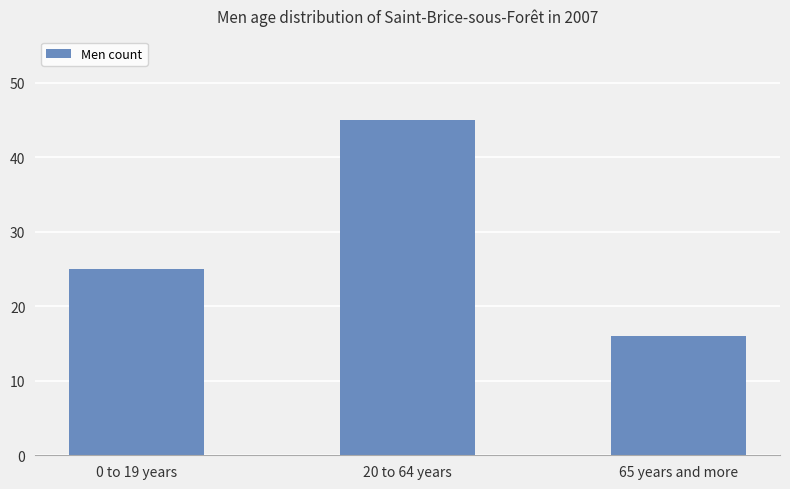

Is it true that the value at 0 to 19 years is 25?

True